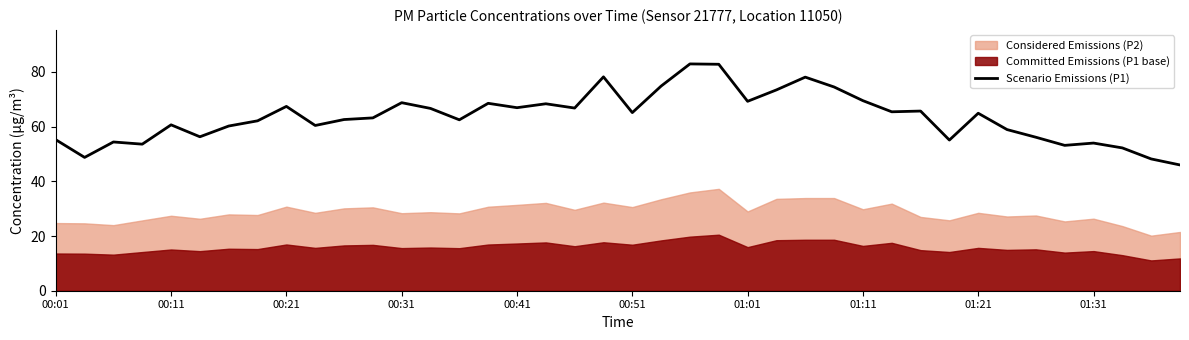

What is the lowest value of the Scenario Emissions (P1) series?

46.0